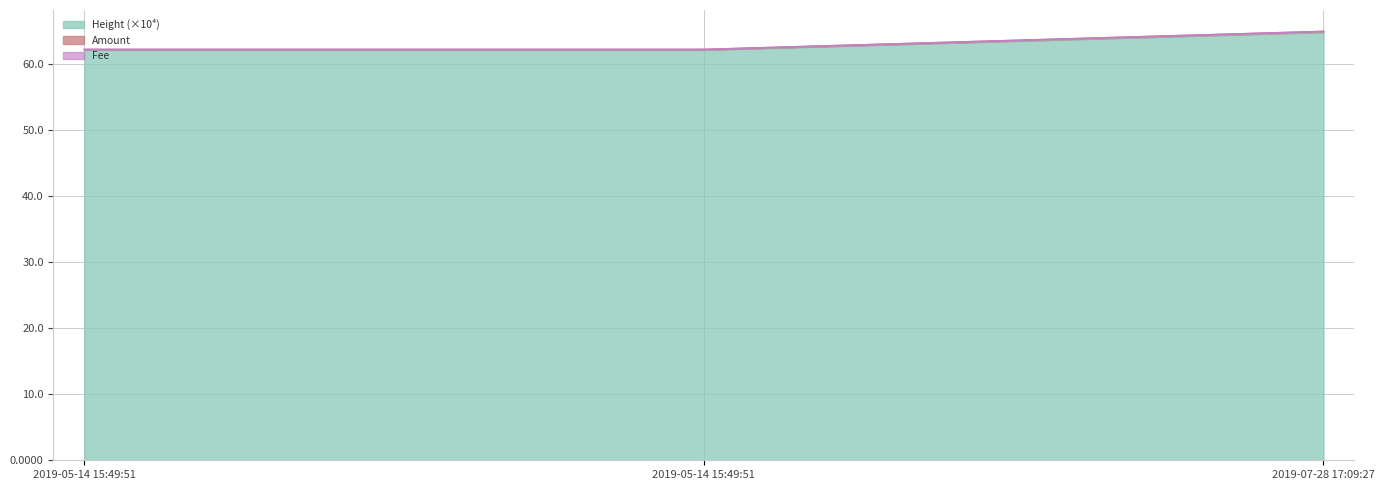

True or false: Height has a value of 62.1 at 2019-05-14 15:49:51.

True